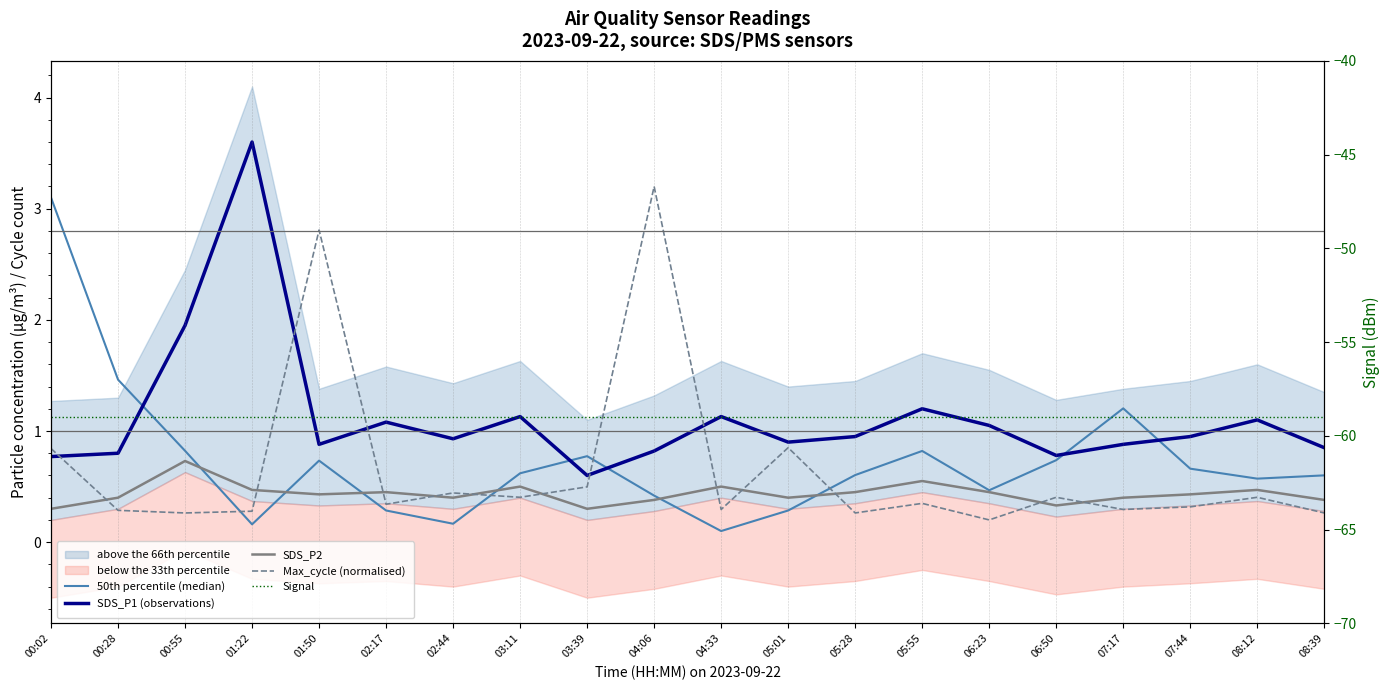

True or false: 50th percentile (median) has a value of 0.7 at 07:44.

True